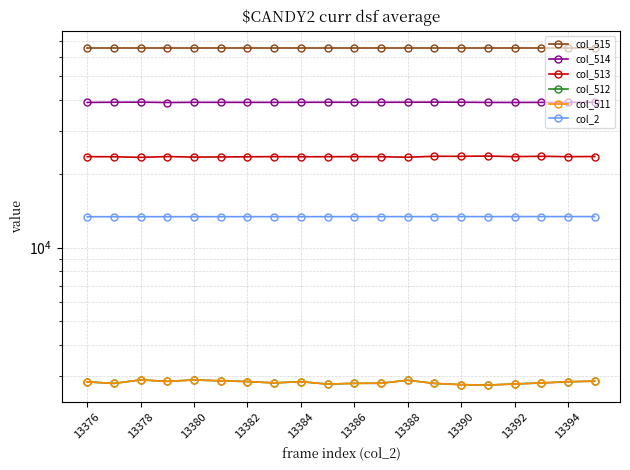

True or false: col_511 has more than 2 points higher than both neighbors.

True